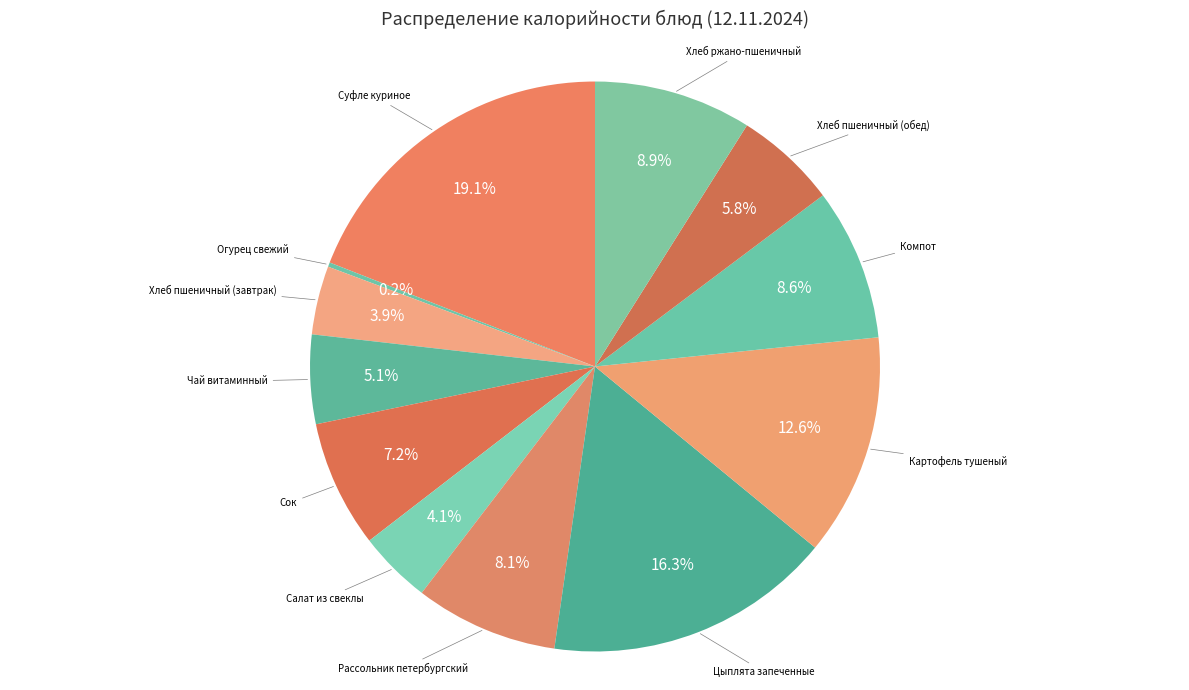

Which category has the biggest portion of the pie?

Суфле куриное